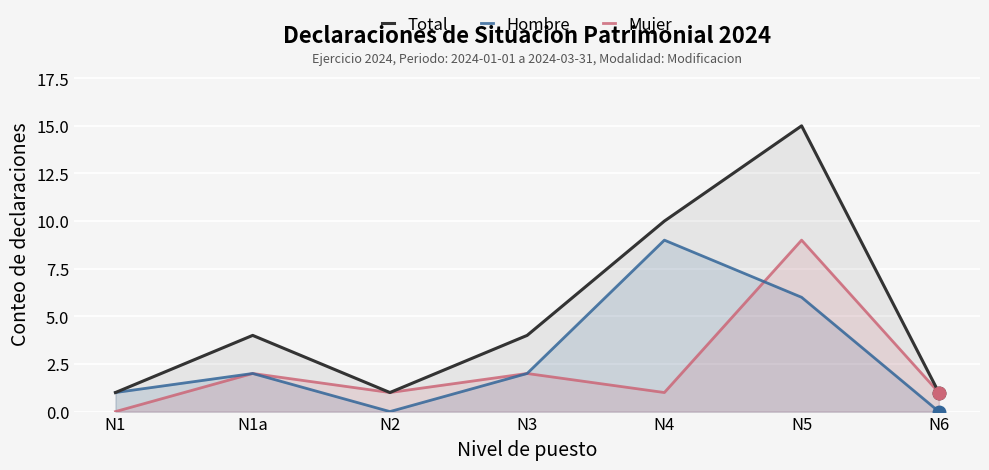

How many data points in Total are above 4?

2